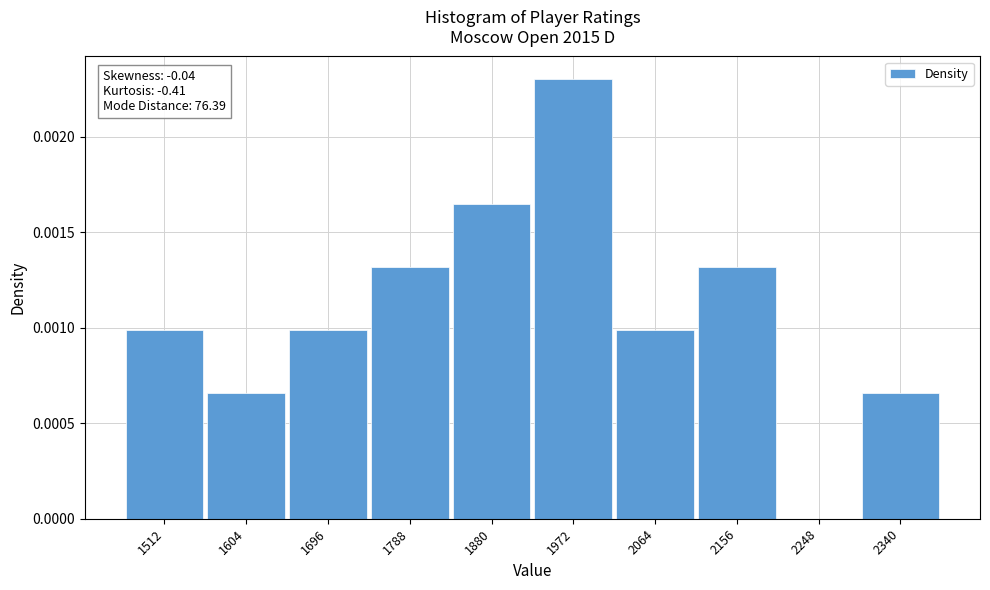

Are the bars horizontal?

No